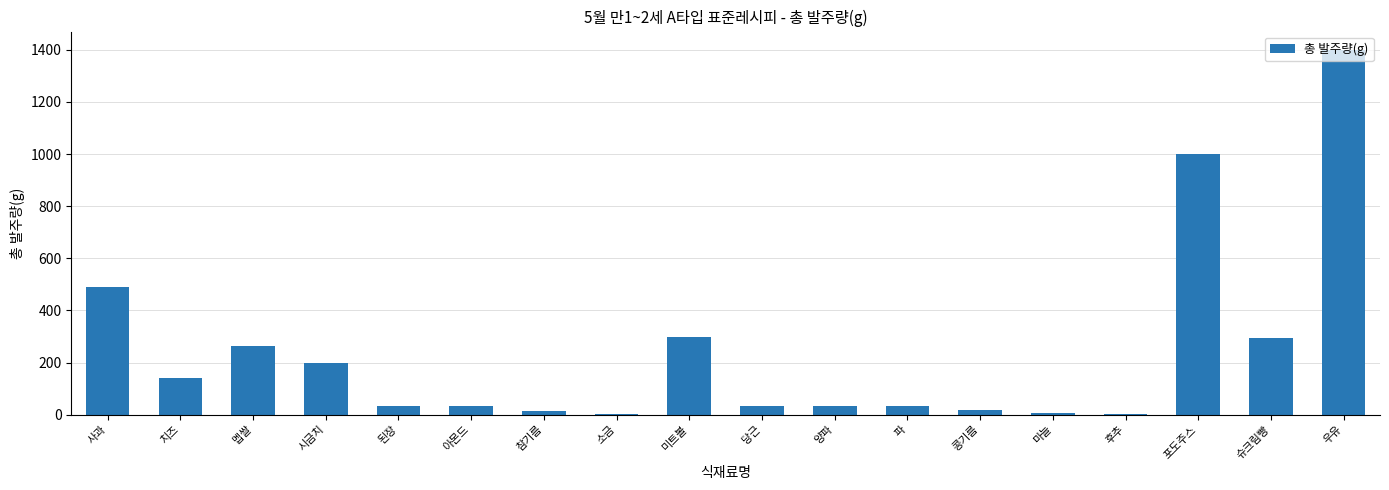

The chart shows a value of 294.0 at 슈크림빵. True or false?

True